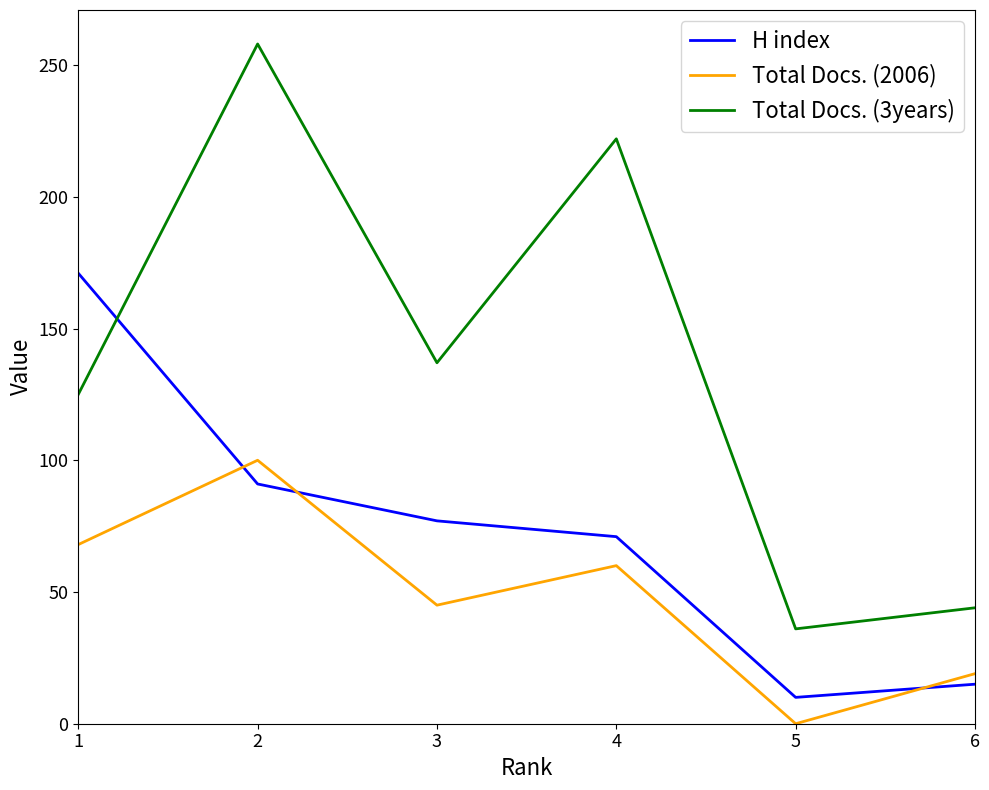

Which series has the widest spread of values?

Total Docs. (3years)